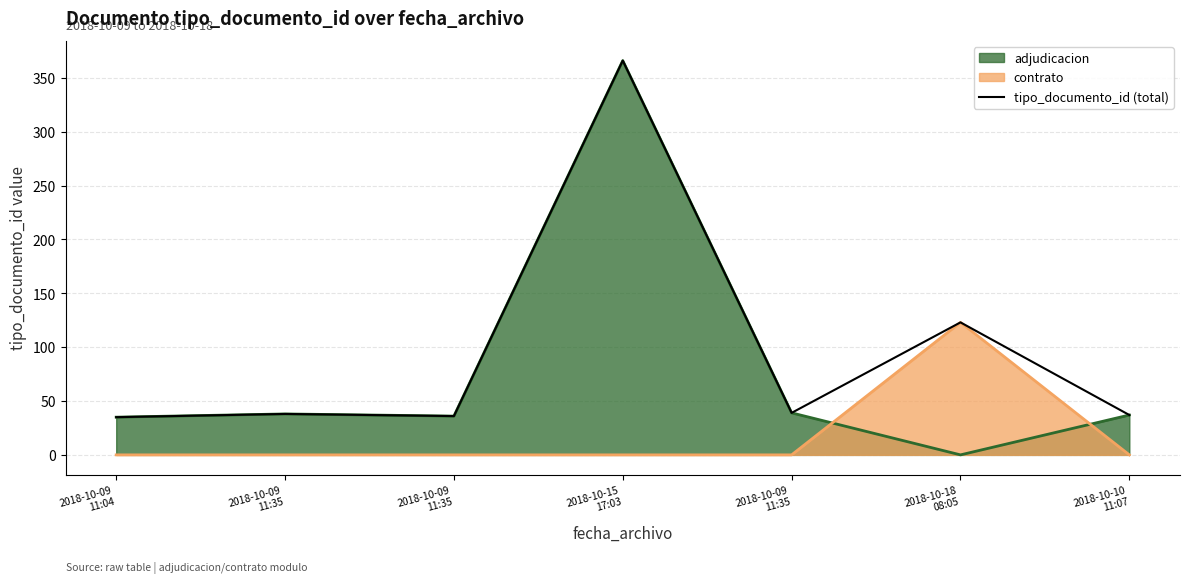

Rank the categories by value from lowest to highest.

2018-10-09
11:04, 2018-10-09
11:35, 2018-10-10
11:07, 2018-10-09
11:35, 2018-10-09
11:35, 2018-10-18
08:05, 2018-10-15
17:03